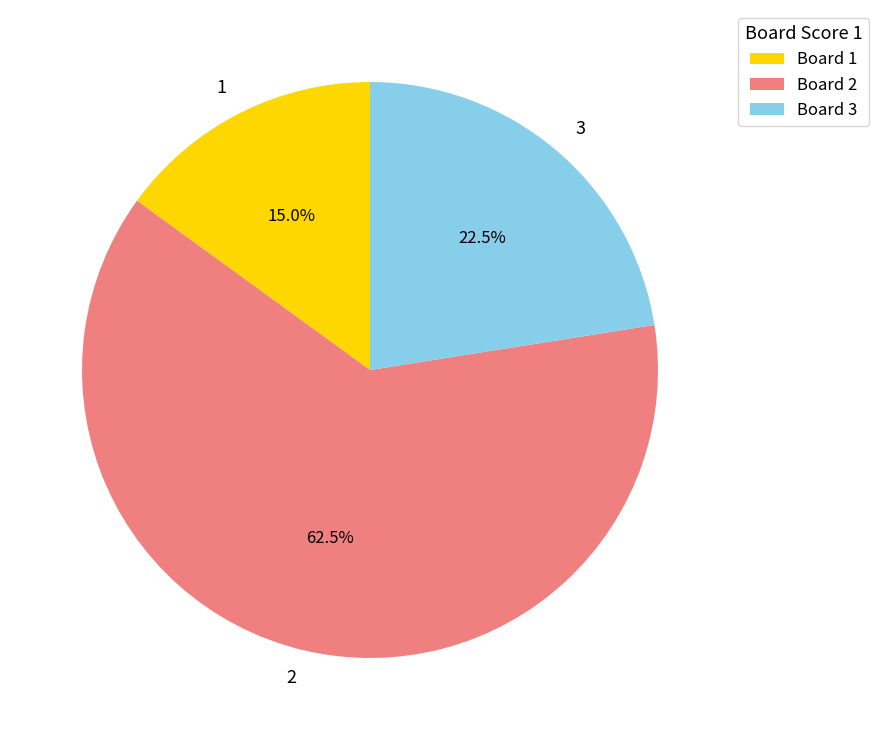

How many segments does this pie chart have?

3